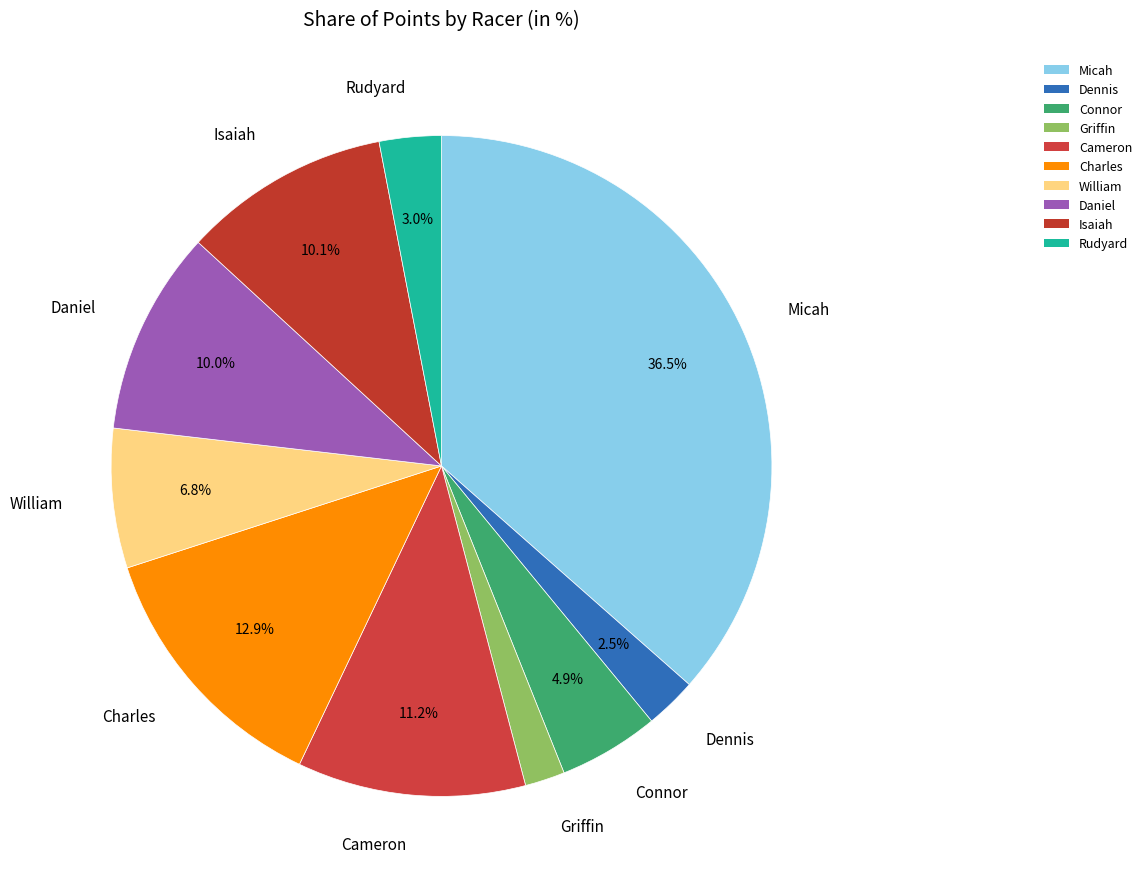

Does any single category account for the majority?

No